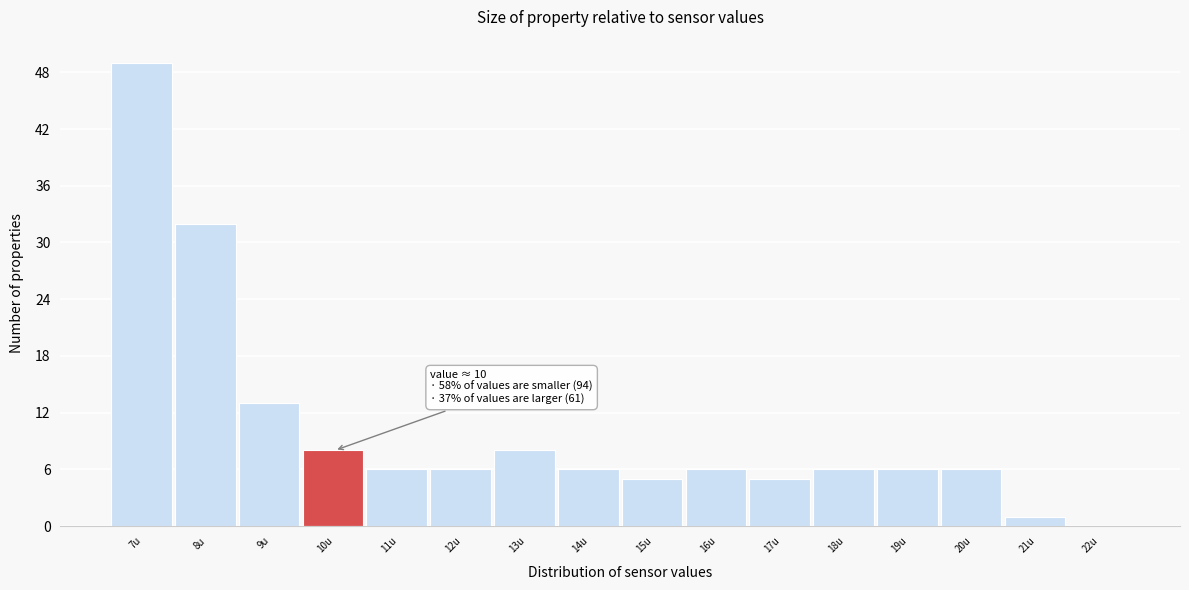

Reading left to right, list all the values displayed in this chart.

7u=49	8u=32	9u=13	10u=8	11u=6	12u=6	13u=8	14u=6	15u=5	16u=6	17u=5	18u=6	19u=6	20u=6	21u=1	22u=0